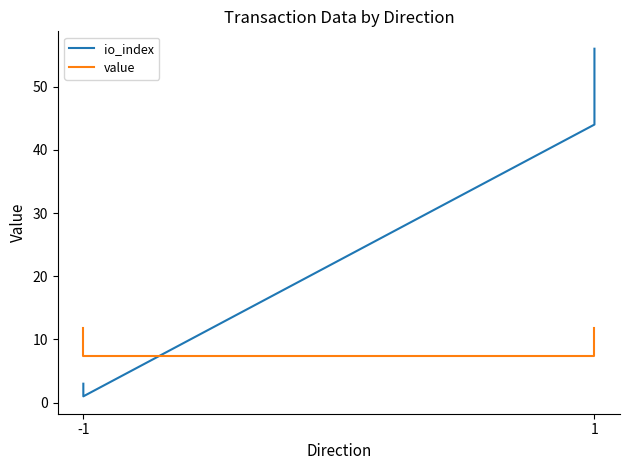

Where is value nearest to the value 9?

-1